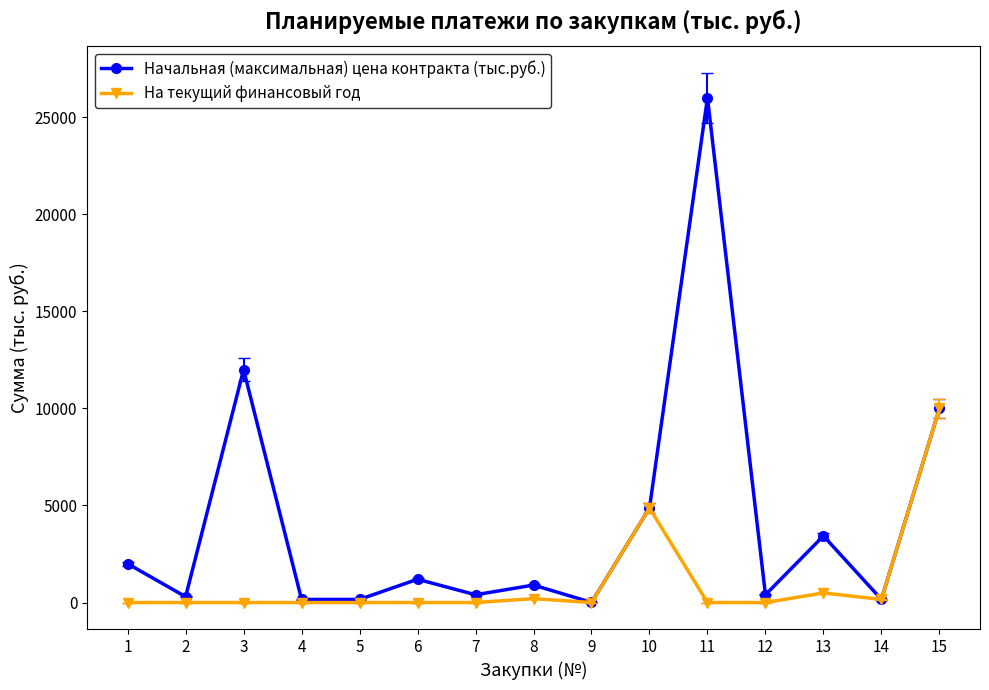

What is the total value across all series at 1?

2000.0